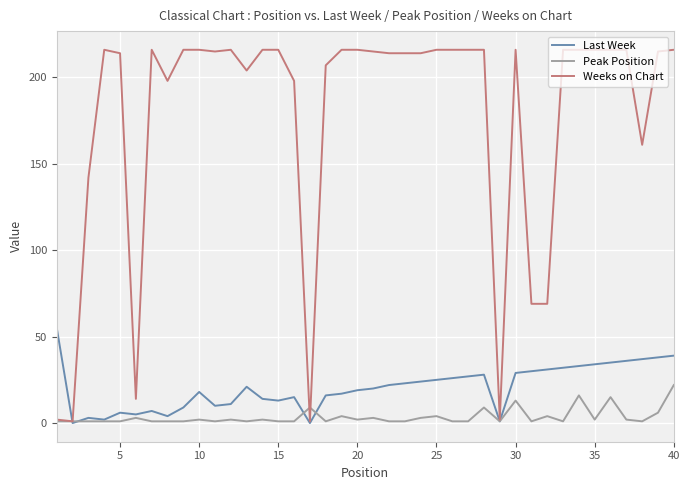

After their last crossing, which series has the higher values: Last Week or Peak Position?

Last Week